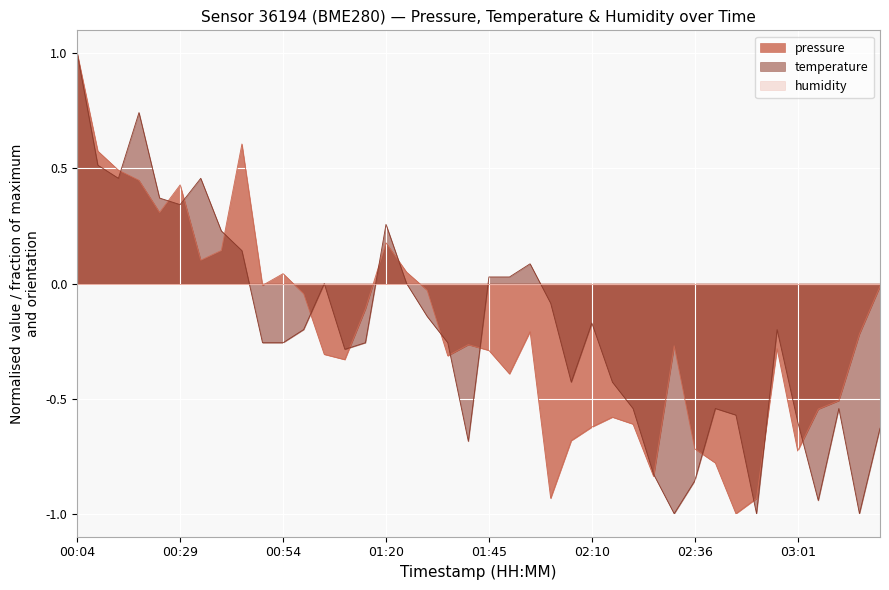

At which category is the sum across all series the highest?

00:04